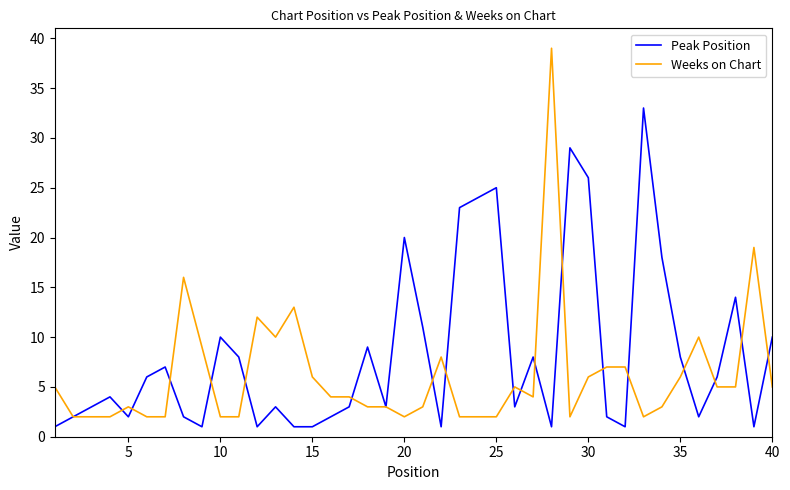

Which series has the widest spread of values?

Weeks on Chart